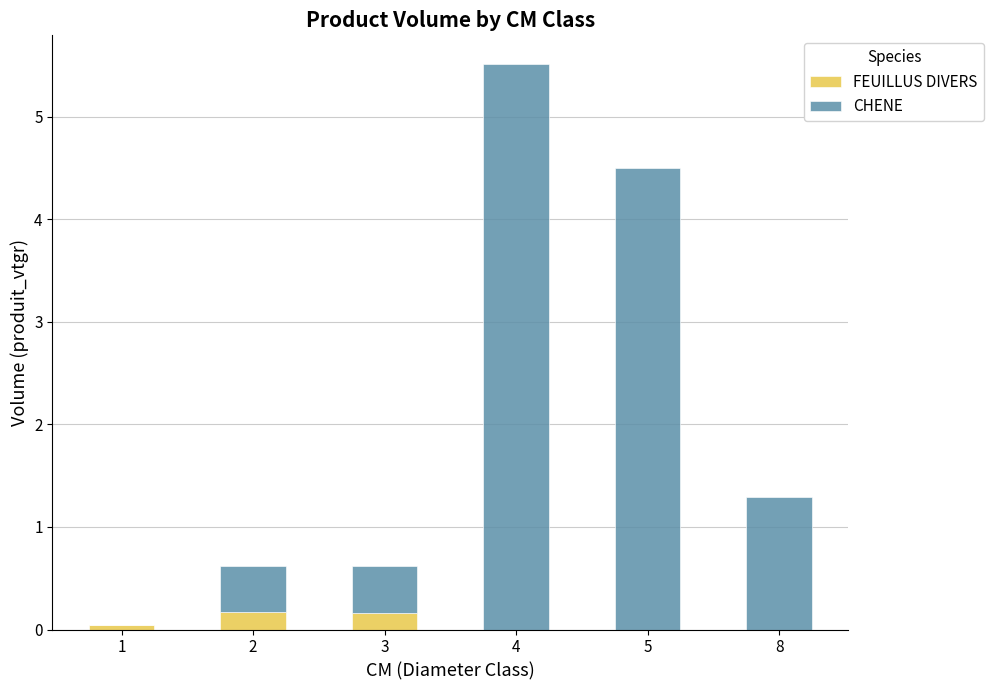

What is the total value across all series at 4?

5.5